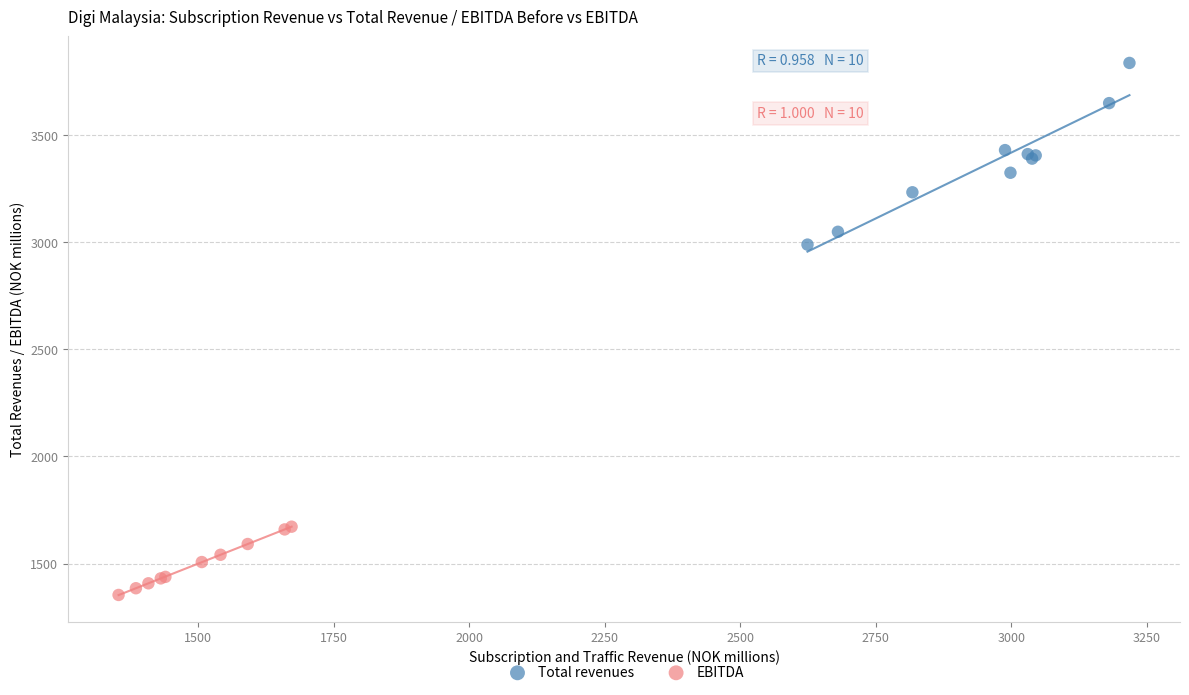

Which series reaches the maximum Y coordinate?

Total revenues